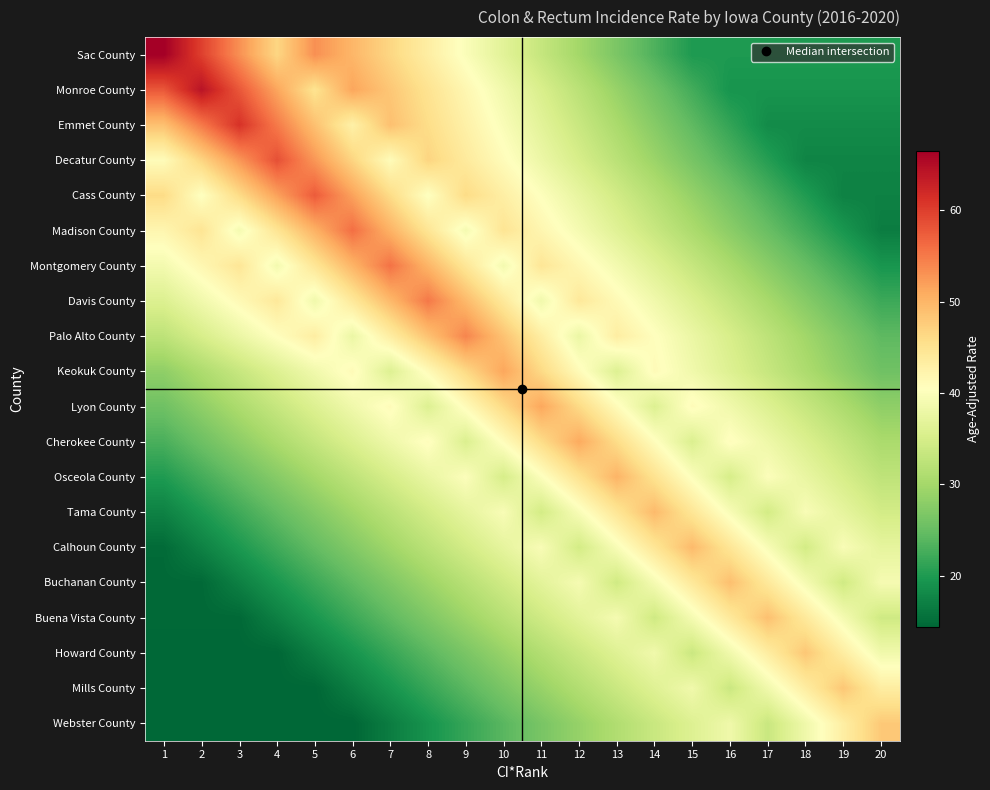

What is the total value across all series at 4?

686.1